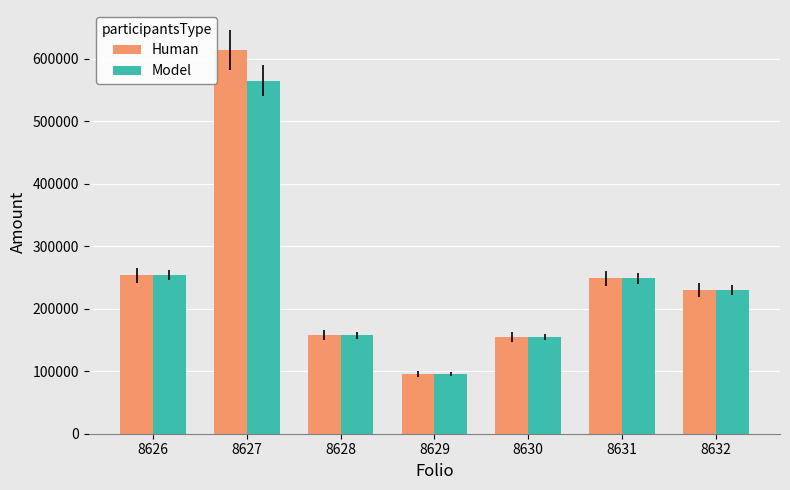

Count the number of data series in this chart.

2